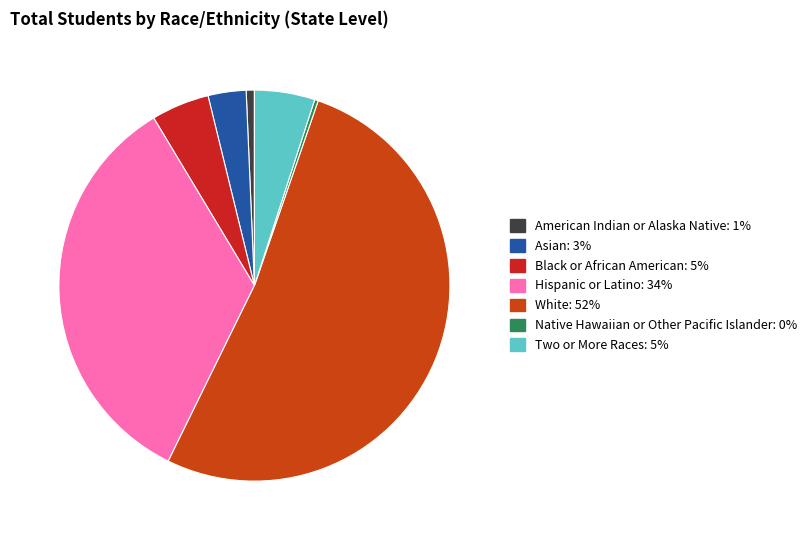

To the nearest percent, what is the combined percentage of American Indian or Alaska Native and Hispanic or Latino?

35%